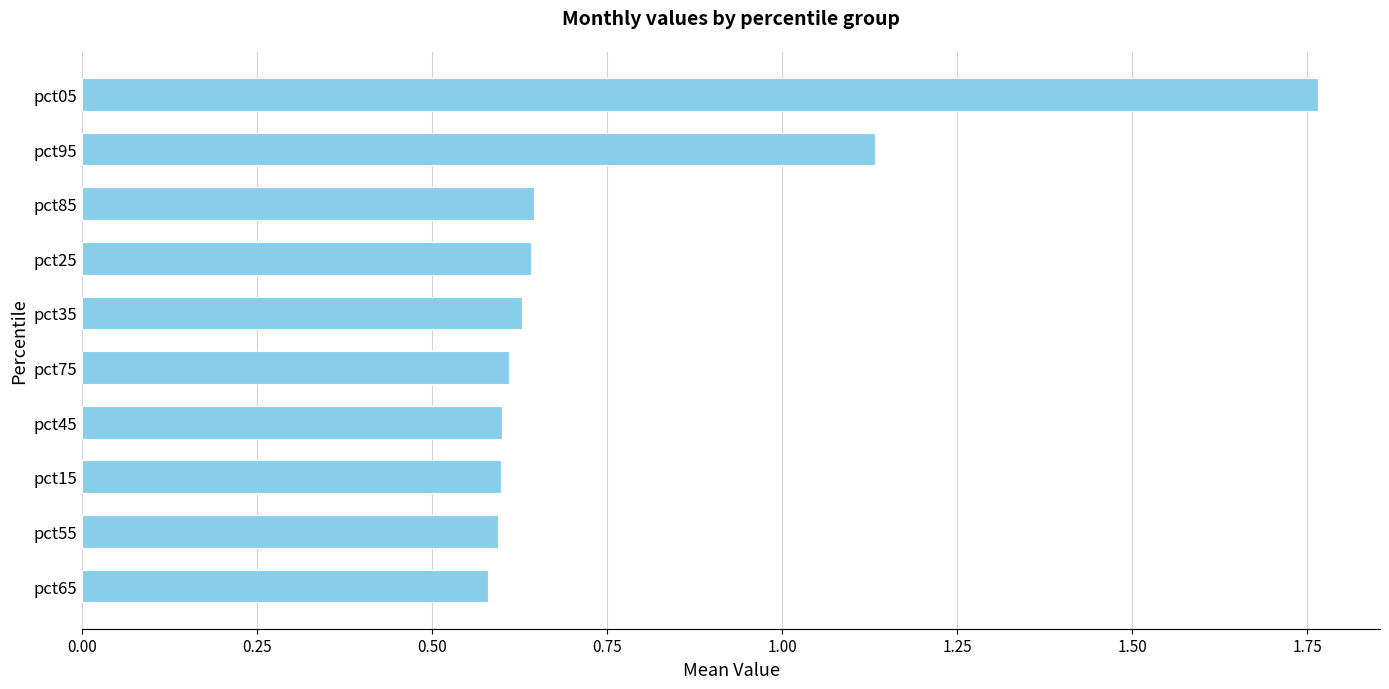

Which has a higher value, pct75 or pct95?

pct95